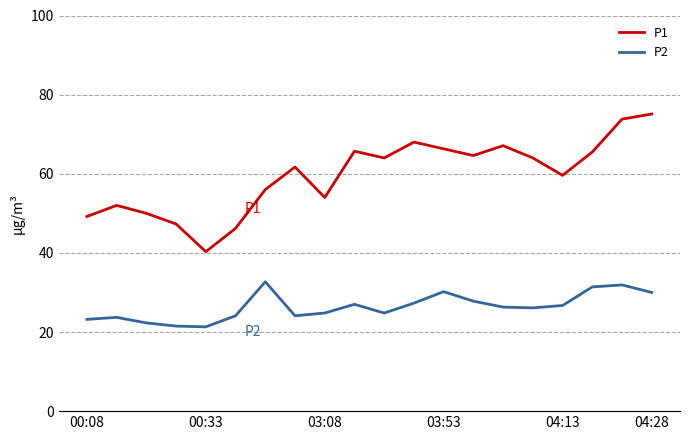

True or false: P1 and P2 cross at least once.

False